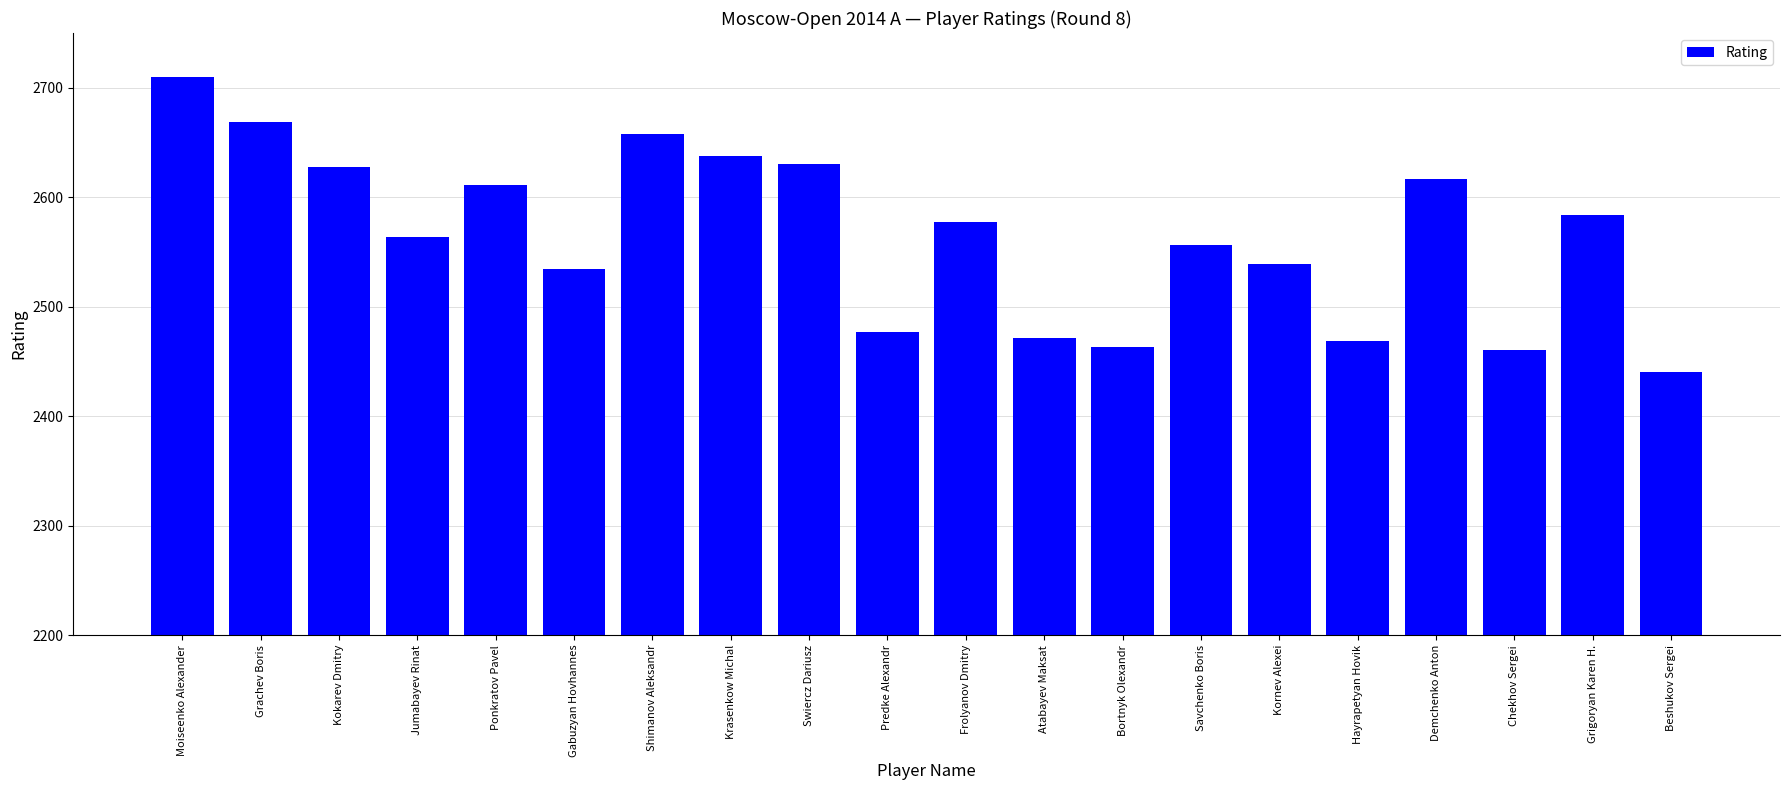

What is the greatest value displayed?

2710